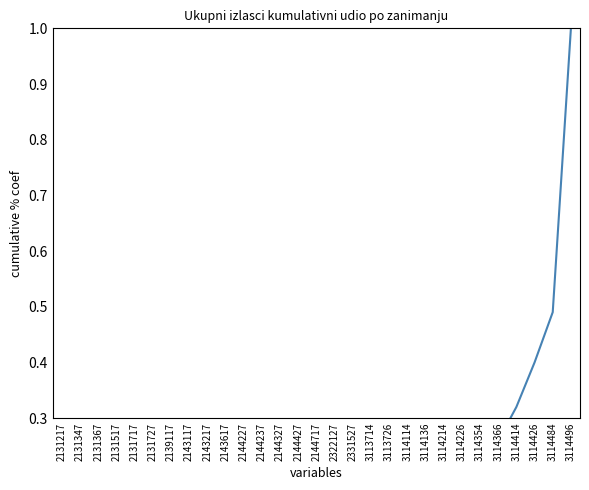

The chart shows a value of 0.0 at 2144427. True or false?

True